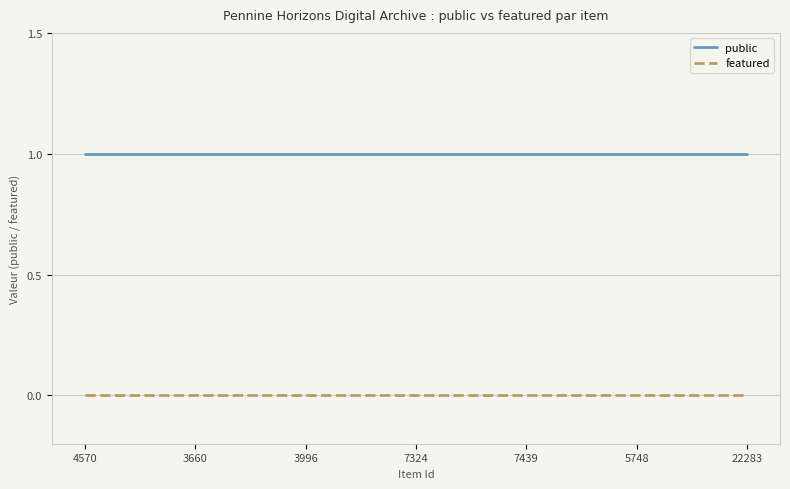

How many series are shown in this chart?

2